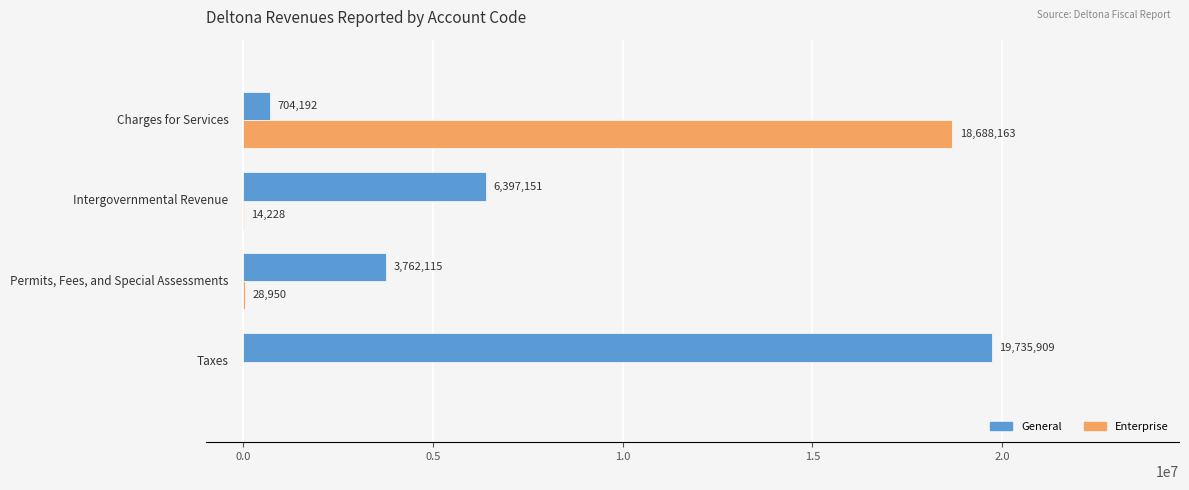

Which series has the largest total across all categories?

General